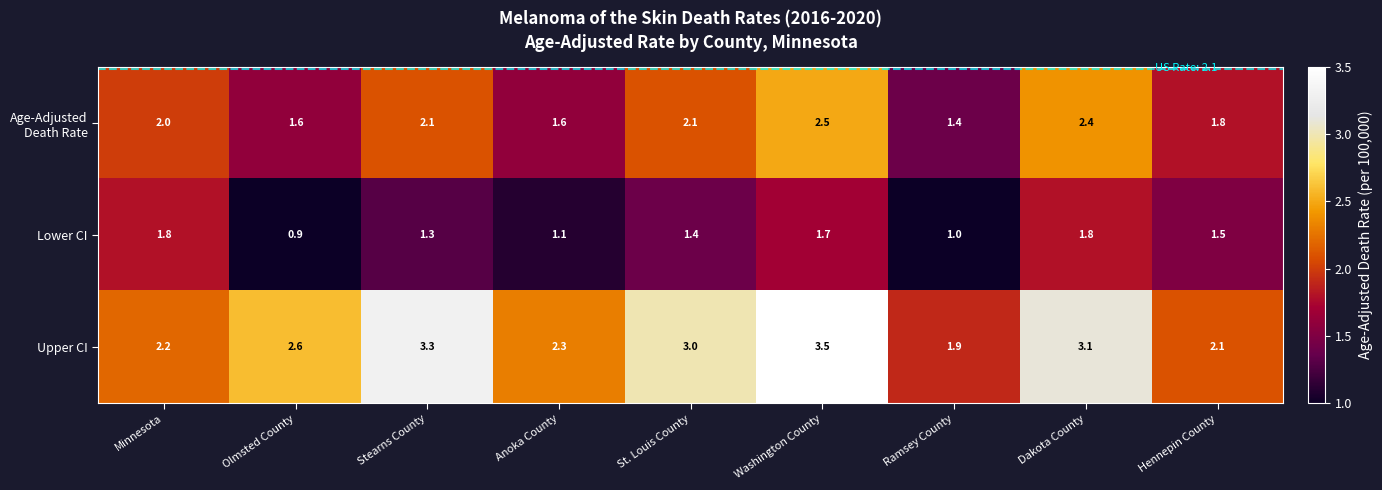

At which category is the sum across all series the highest?

Washington County